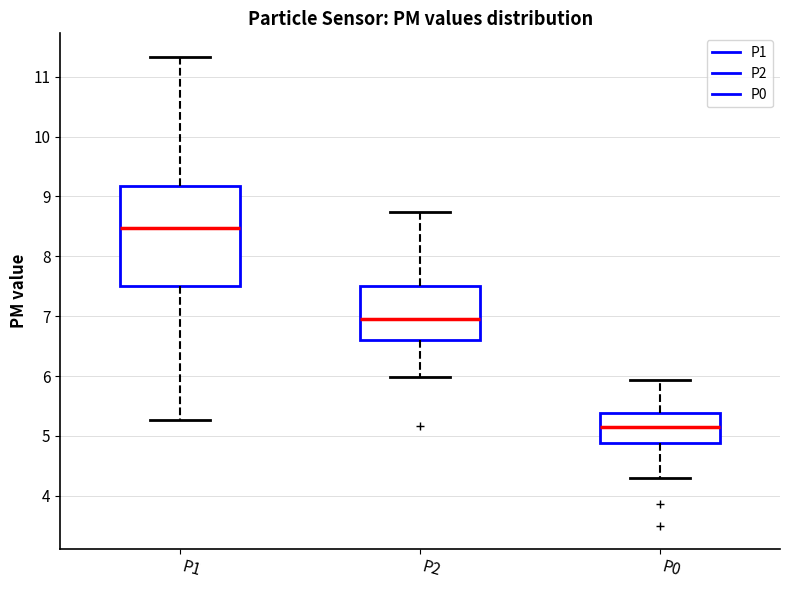

Reading left to right, transcribe this box plot: for each box, give where its median line is, the range the box spans, and where its two whiskers end, as read against the y-axis. The values are not printed on the chart, so give them approximately, as read against the axis.

P1: median 8.5, box 7.5 to 9.2, whiskers 5.3 to 11.3
P2: median 7.0, box 6.6 to 7.5, whiskers 6.0 to 8.7
P0: median 5.2, box 4.9 to 5.4, whiskers 4.3 to 5.9